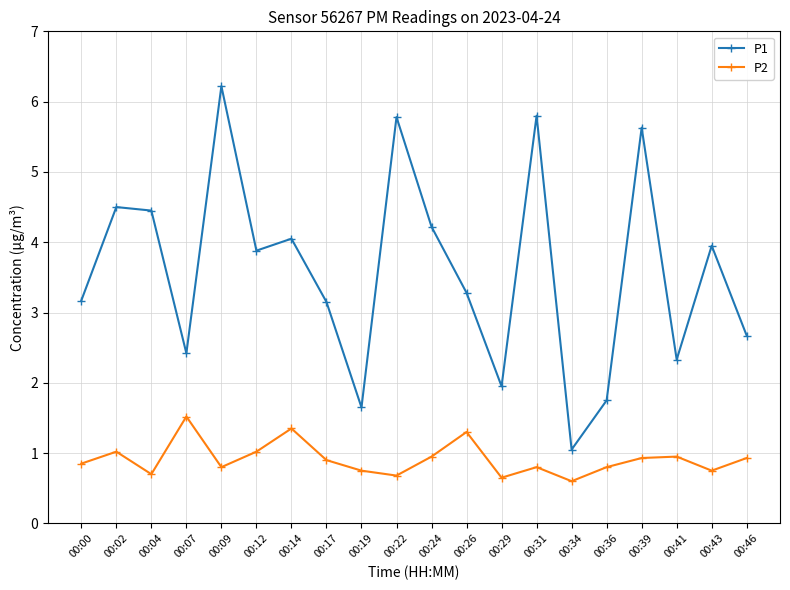

At which label does P1 reach its peak?

00:09